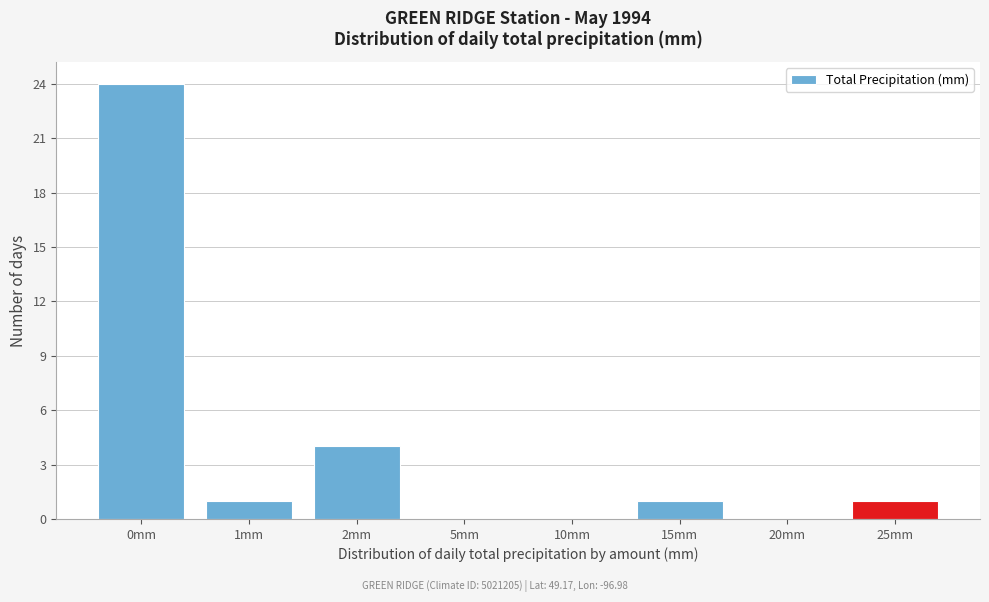

Reading left to right, list all the values displayed in this chart.

0mm=24	1mm=1	2mm=4	5mm=0	10mm=0	15mm=1	20mm=0	25mm=1